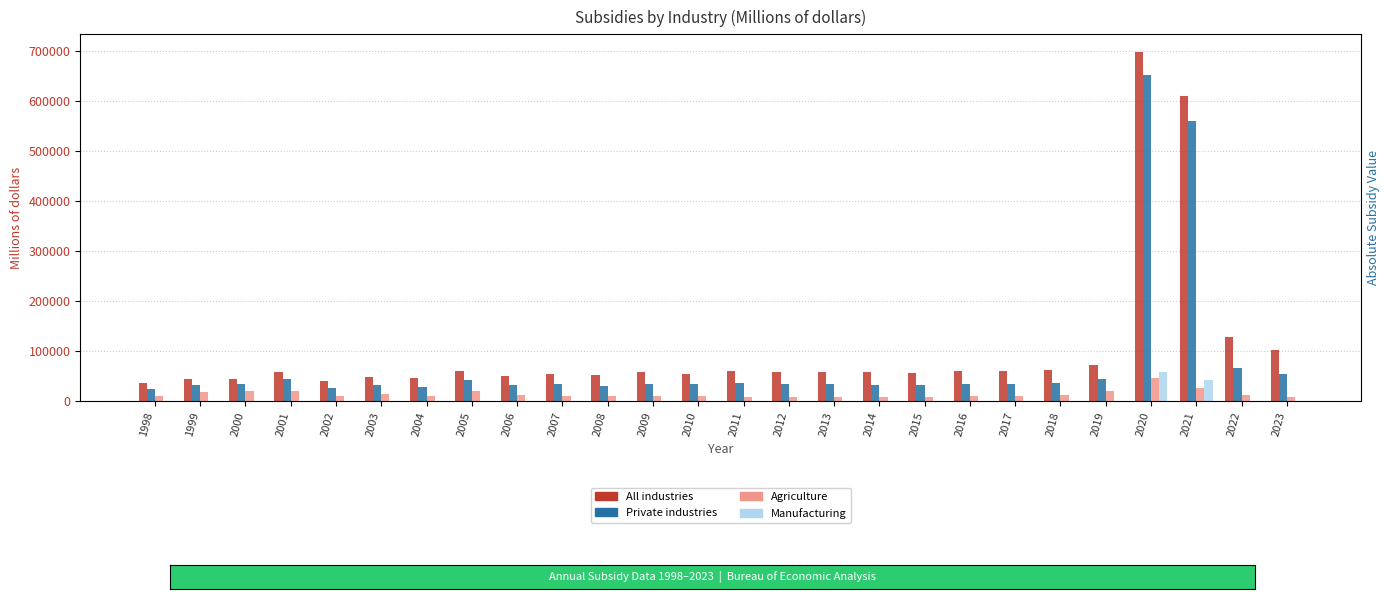

What are all the series names shown in the legend?

All industries, Private industries, Agriculture, Manufacturing